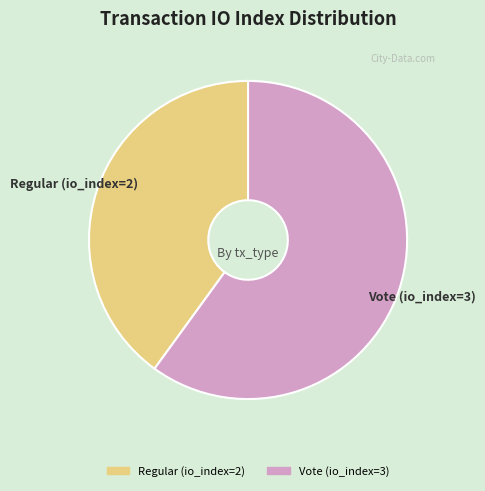

Which slice is the smallest?

Regular (io_index=2)